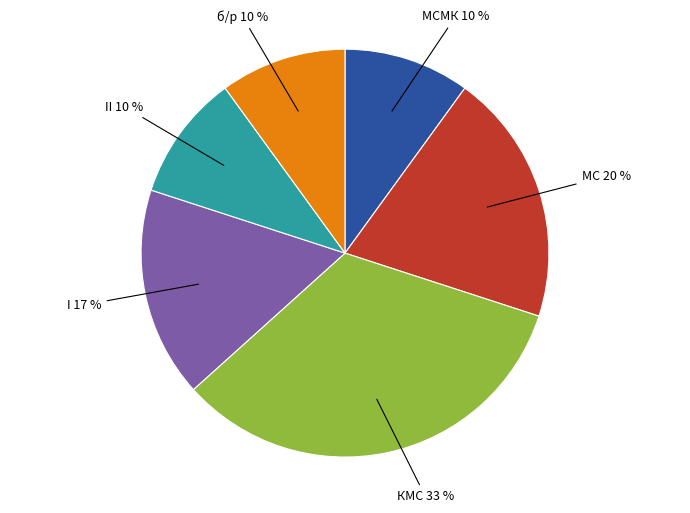

Is the sum of МСМК 10 % and б/р 10 % greater than half?

No